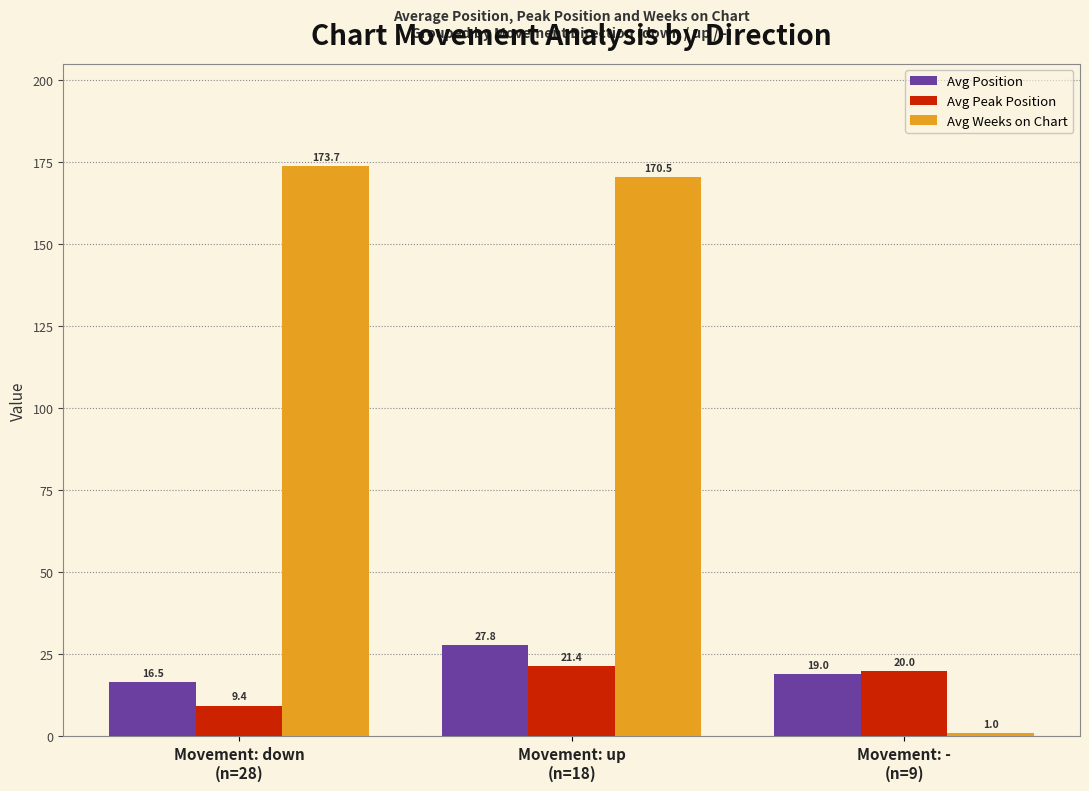

List the labels in order of Avg Weeks on Chart value, largest first.

Movement: down
(n=28), Movement: up
(n=18), Movement: -
(n=9)